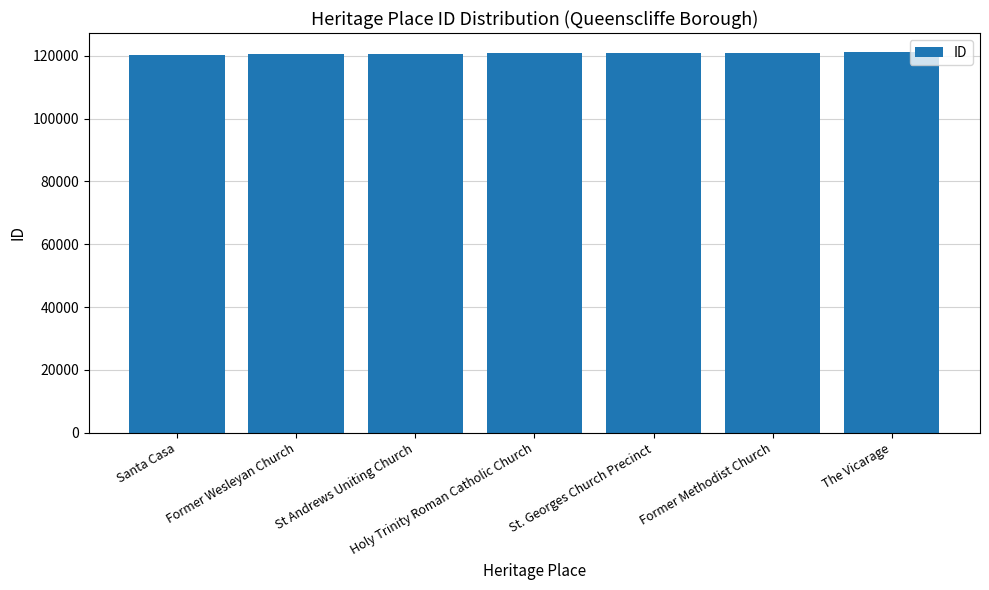

What is the value of the 1st bar from the left?

120373